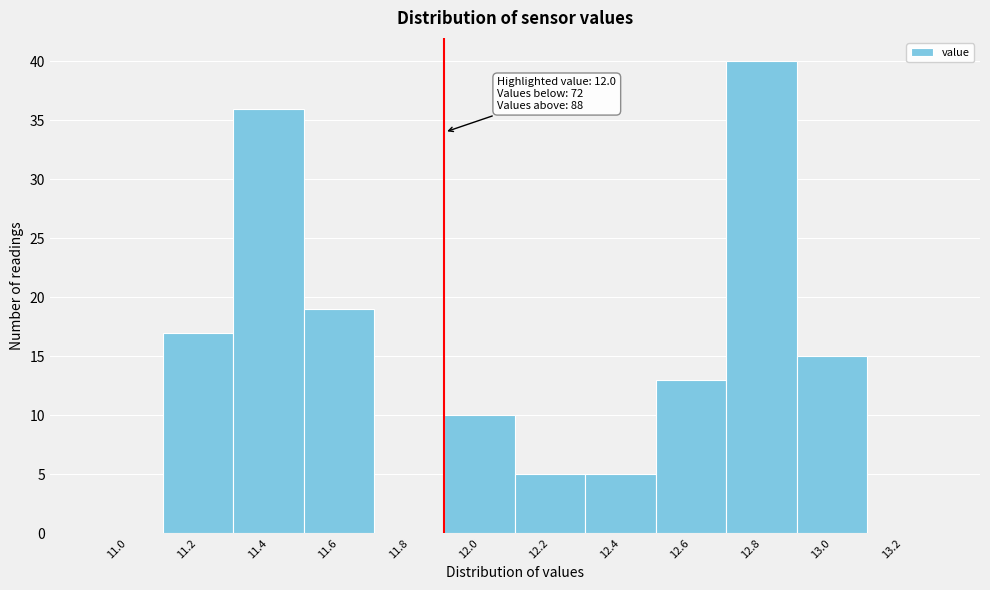

Reading left to right, extract all data points from this chart.

11.0=0	11.2=17	11.4=36	11.6=19	11.8=0	12.0=10	12.2=5	12.4=5	12.6=13	12.8=40	13.0=15	13.2=0